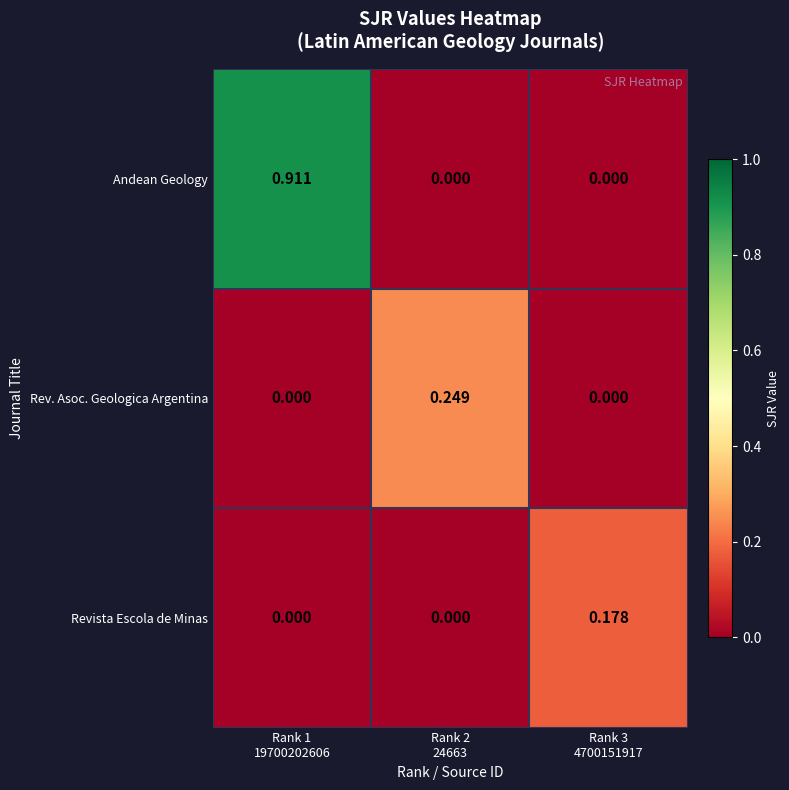

Rank the series by their maximum value, from lowest to highest.

Revista Escola de Minas, Rev. Asoc. Geologica Argentina, Andean Geology